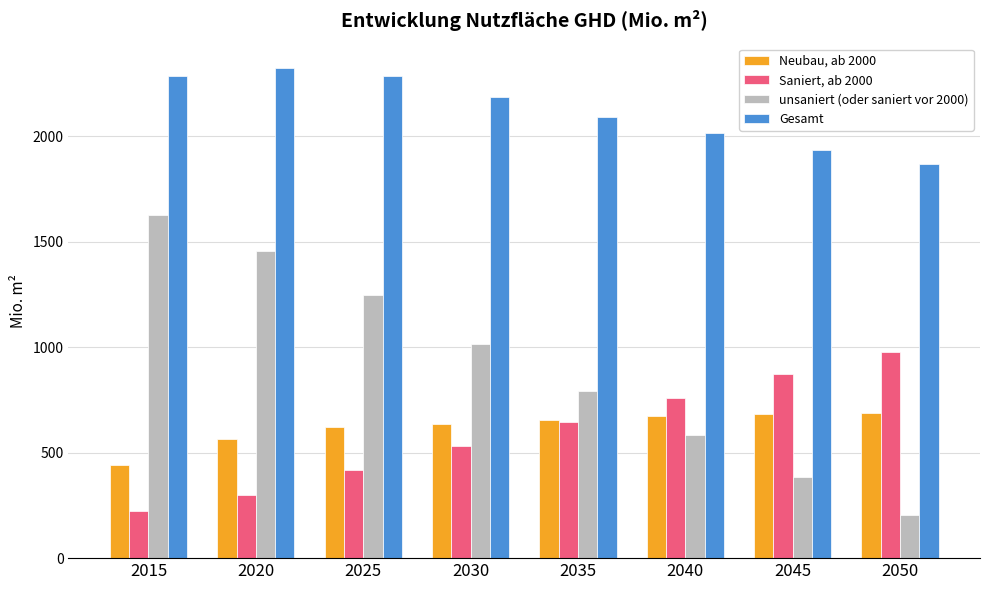

Which label corresponds to the largest value in the chart?

2020